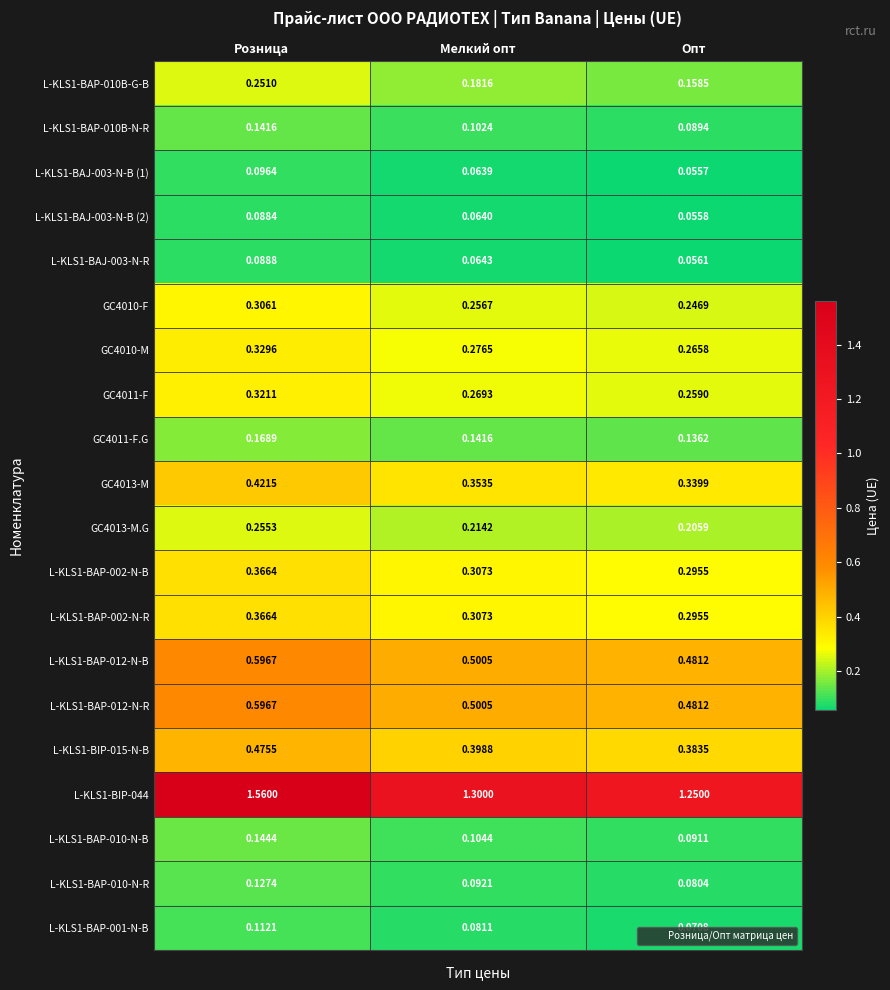

Between Розница and Мелкий опт, which series saw the biggest shift?

L-KLS1-BIP-044